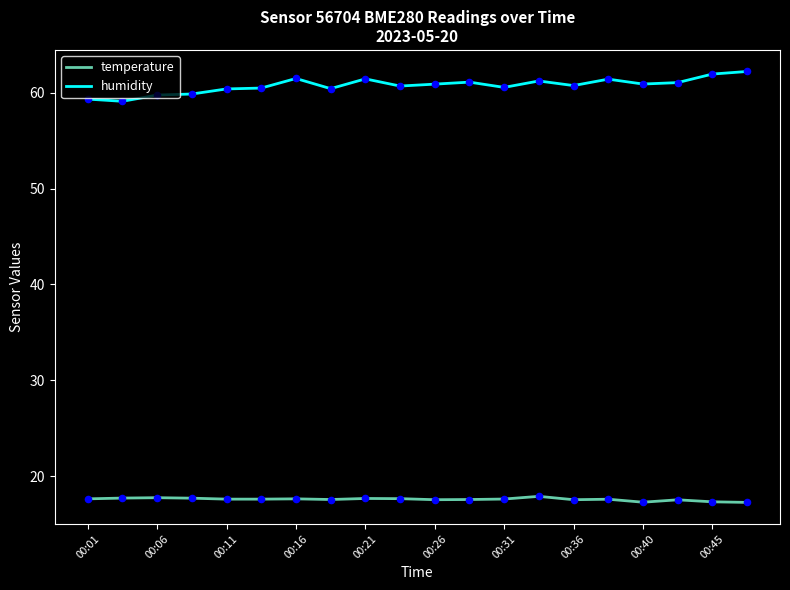

What are all the series names shown in the legend?

temperature, humidity